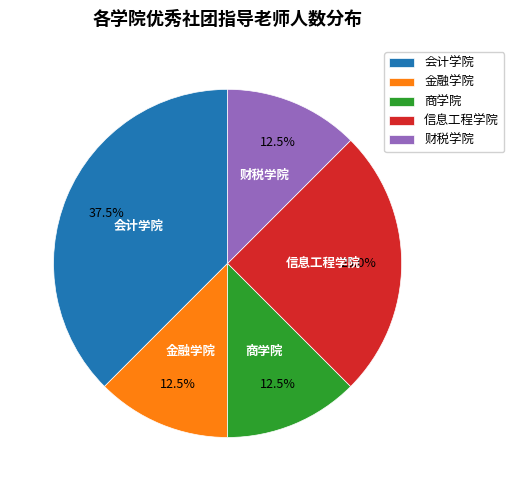

True or false: 财税学院 accounts for 22% of the total.

False